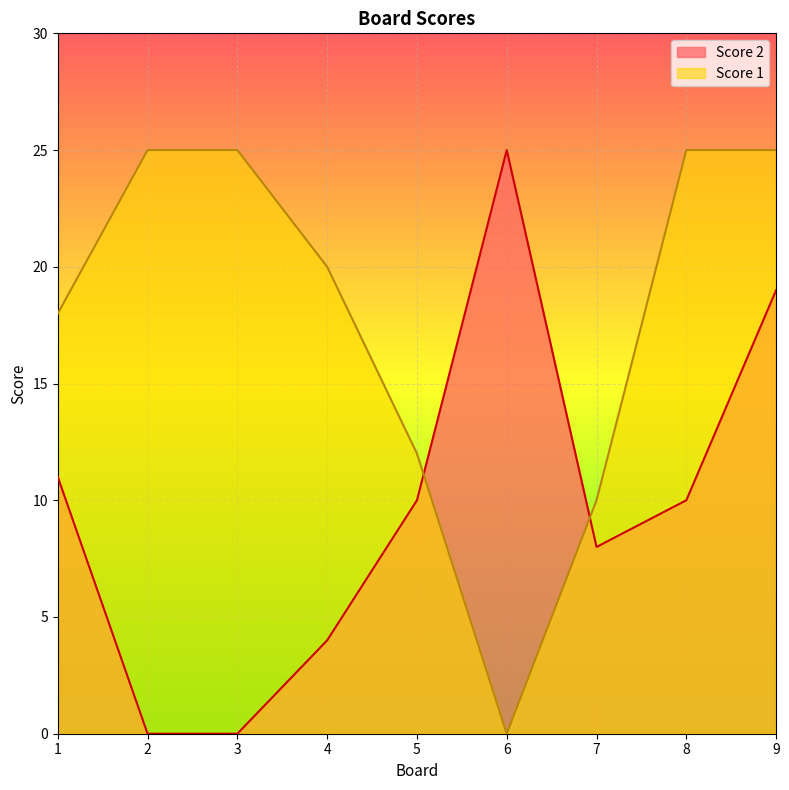

Reading left to right, extract all data points from this chart.

Score 1: 1=18	2=25	3=25	4=20	5=12	6=0	7=10	8=25	9=25
Score 2: 1=11	2=0	3=0	4=4	5=10	6=25	7=8	8=10	9=19